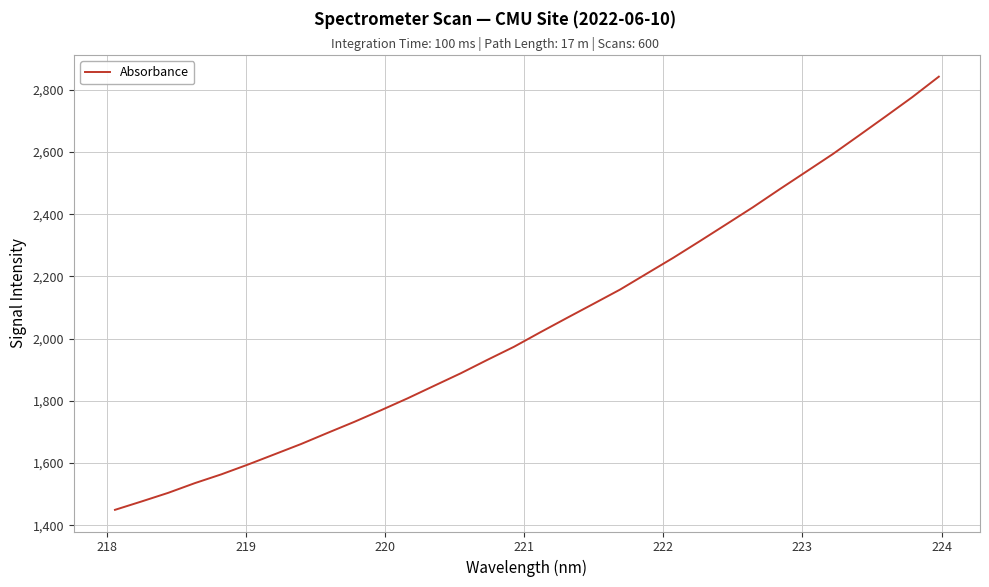

What is the maximum value shown in the chart?

2842.4